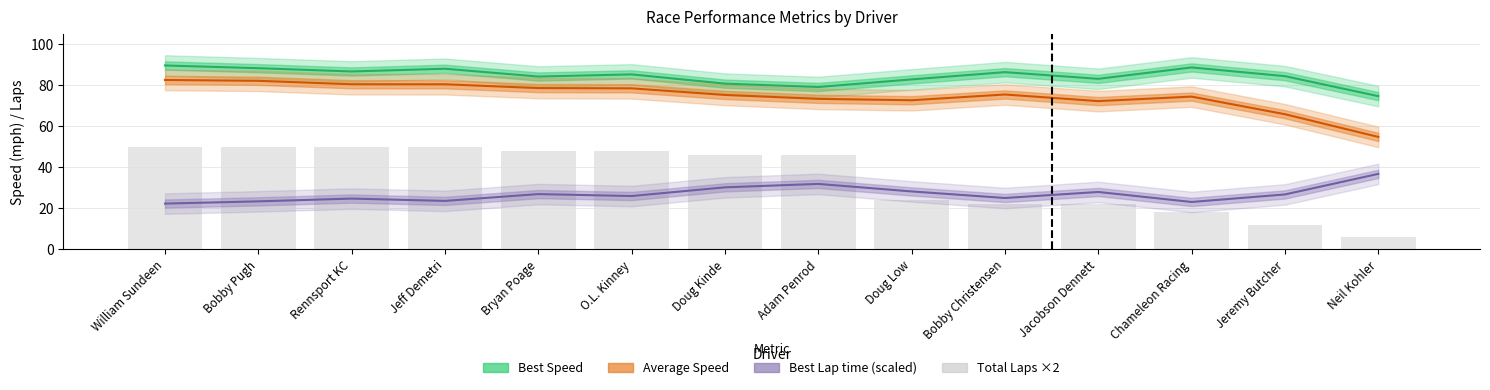

What is the value of the Average Speed bar at the 13th from the left?

65.9